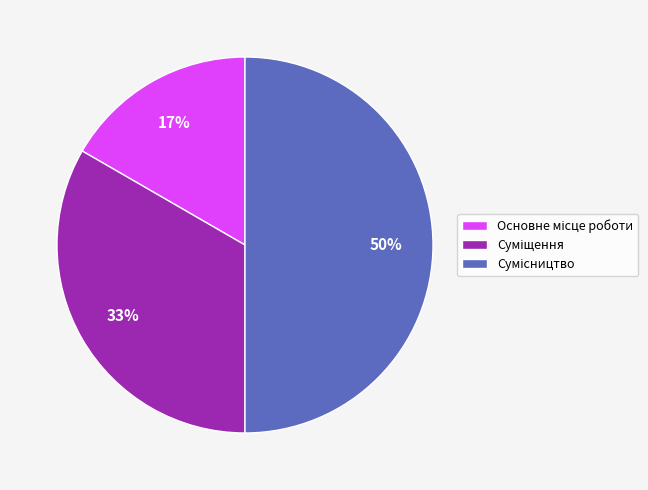

To the nearest percent, what is the average slice percentage?

33%